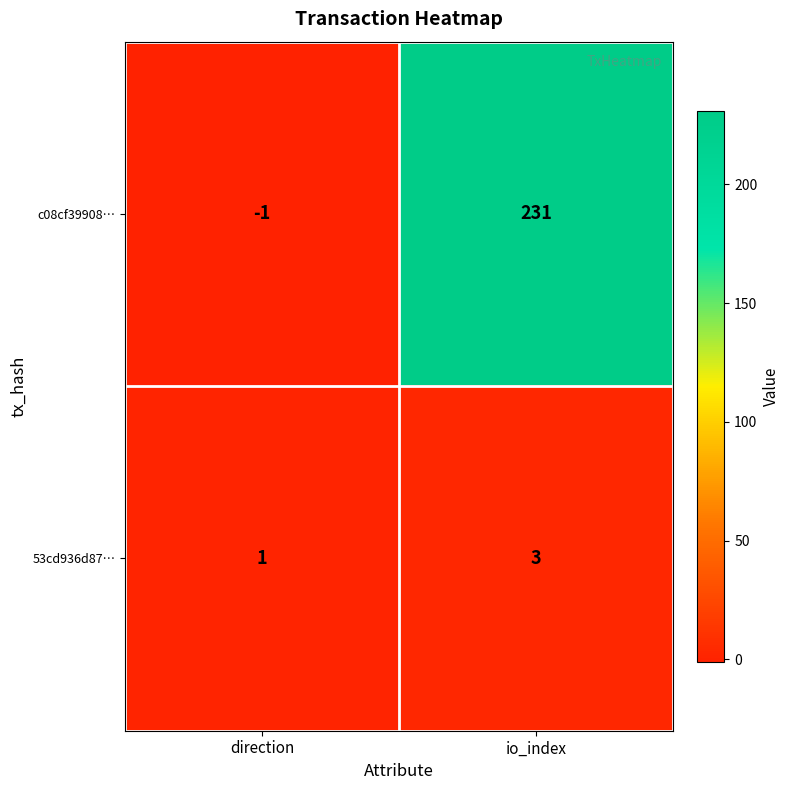

Which category has the lowest value in the c08cf39908… series?

direction